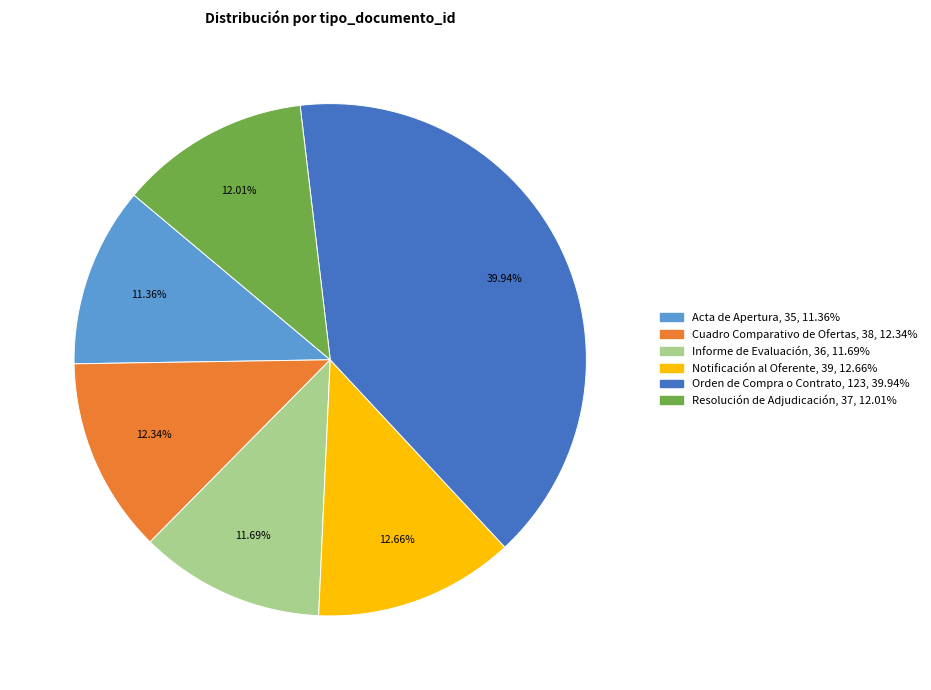

Do Cuadro Comparativo de Ofertas and Orden de Compra o Contrato together represent more than half of the pie?

Yes